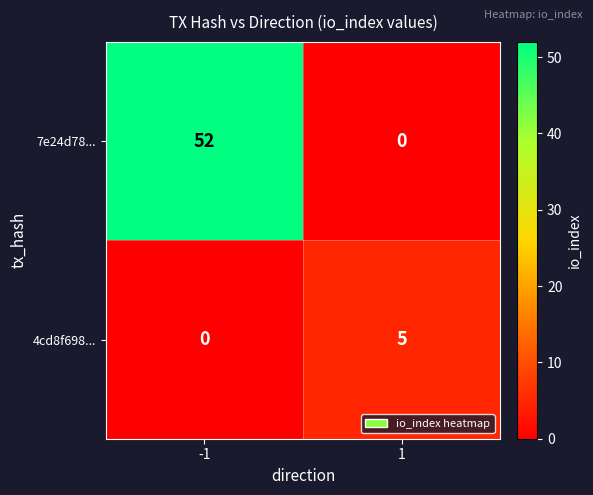

Which category has the highest value across all series?

-1